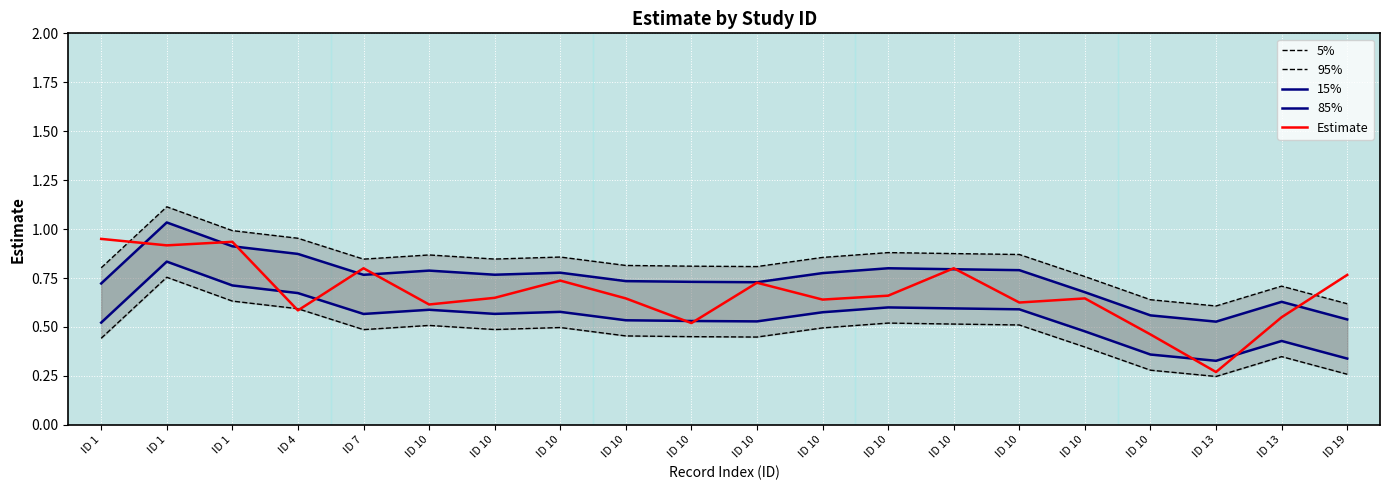

What are all the series names shown in the legend?

5%, 95%, 15%, 85%, Estimate